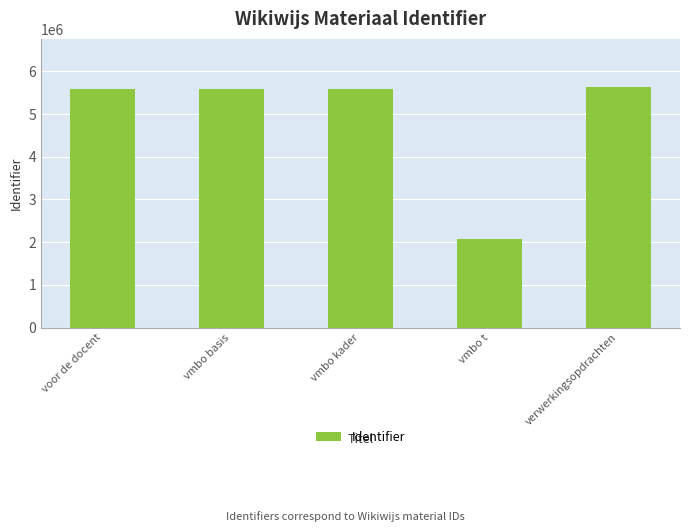

The chart shows a value of 8587519 at verwerkingsopdrachten. True or false?

False